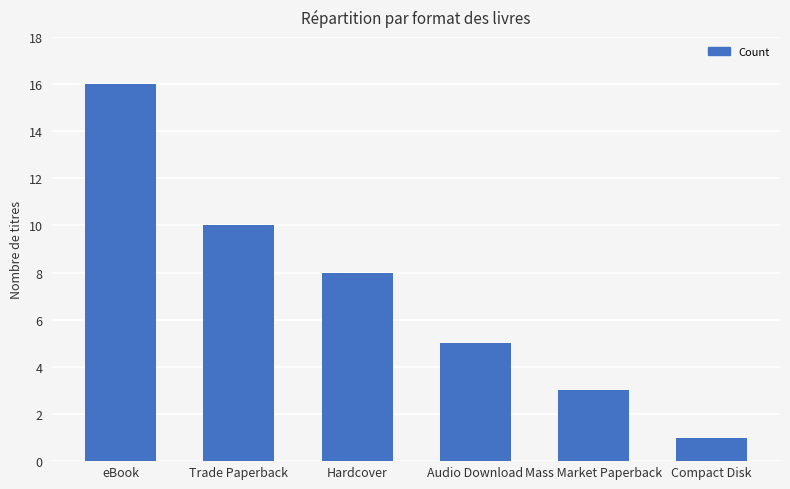

What is the sum of the values at Compact Disk and Trade Paperback?

11